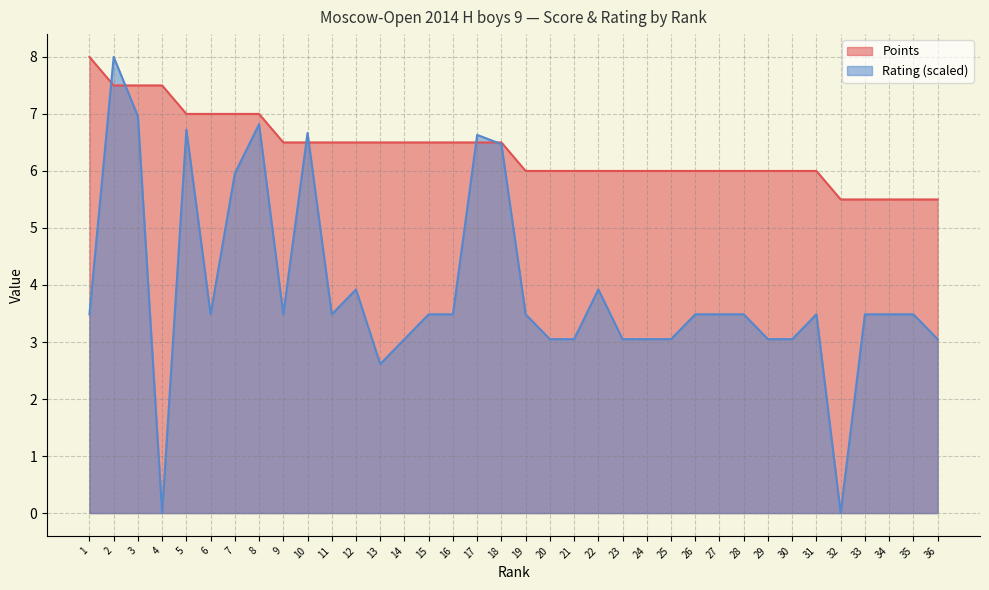

Count the Points values in the range 6 to 7.

27